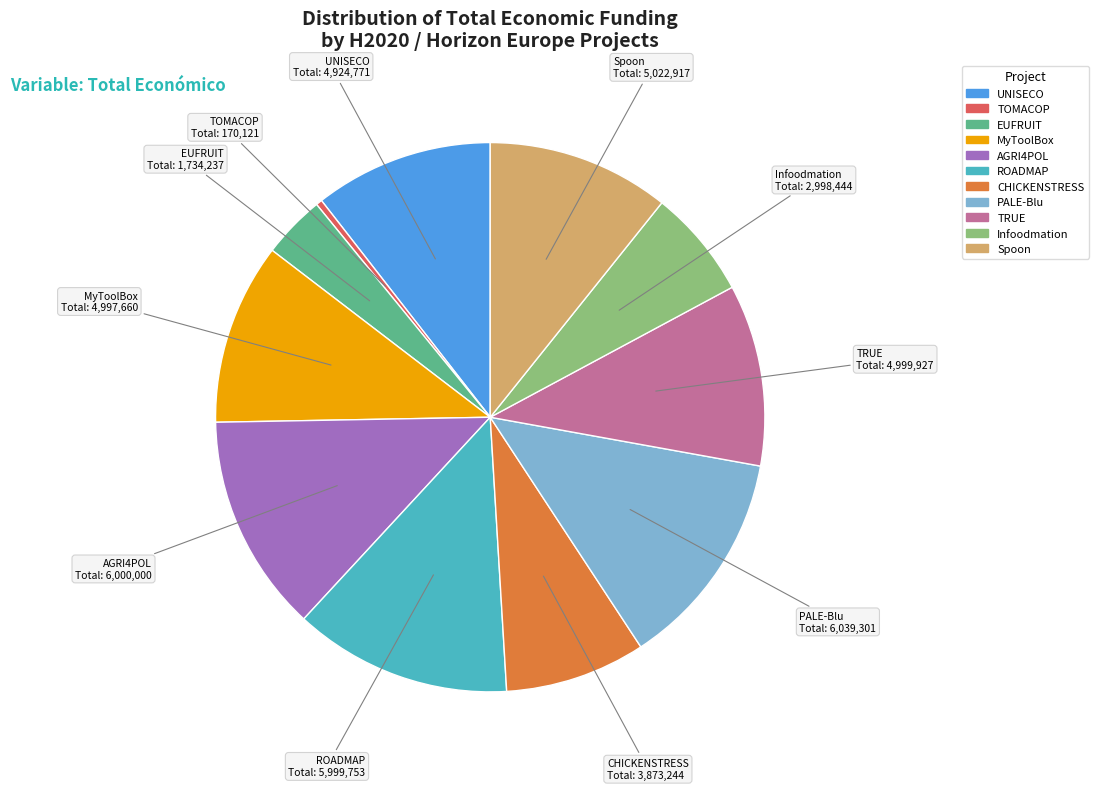

Is it true that TOMACOP is 0% of the pie?

True